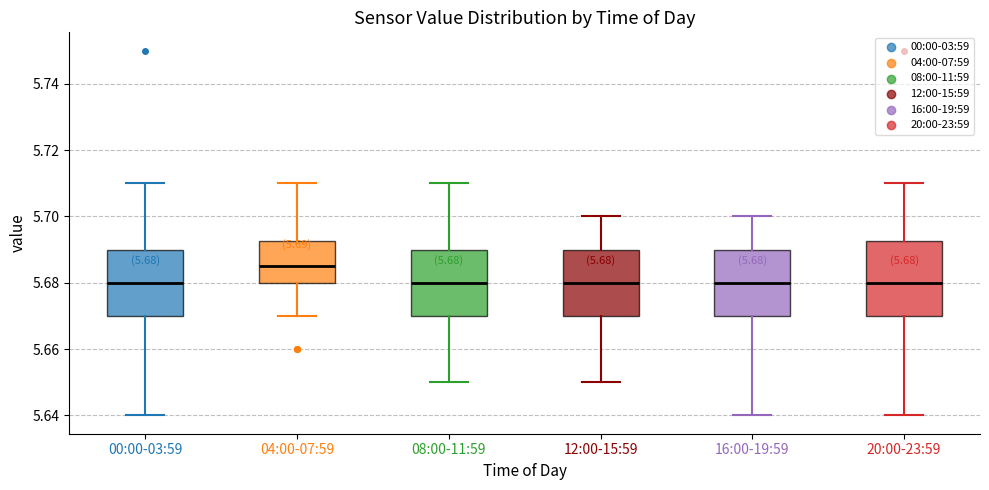

Which box's median line is the highest?

04:00-07:59